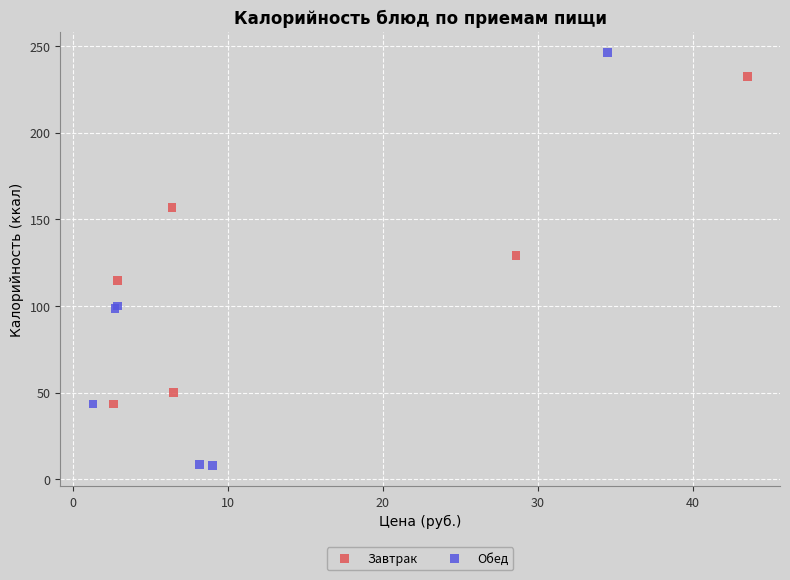

Which series contains the lowest Y value?

Обед